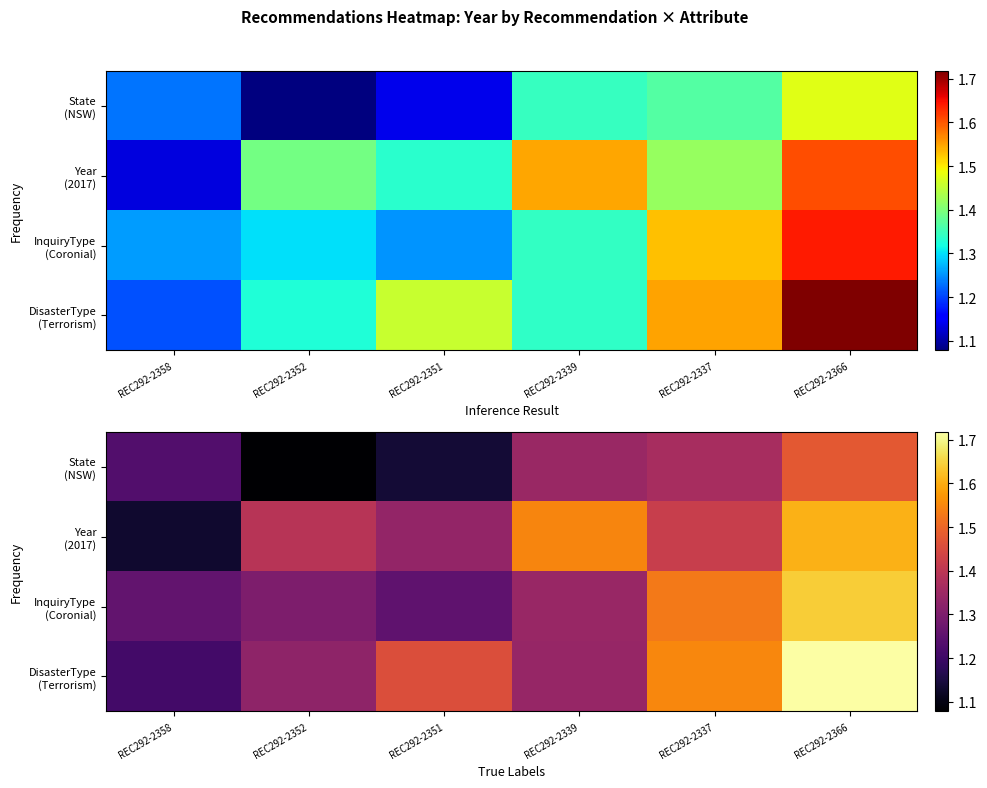

At which category does the chart reach its peak across all series?

REC292-2366